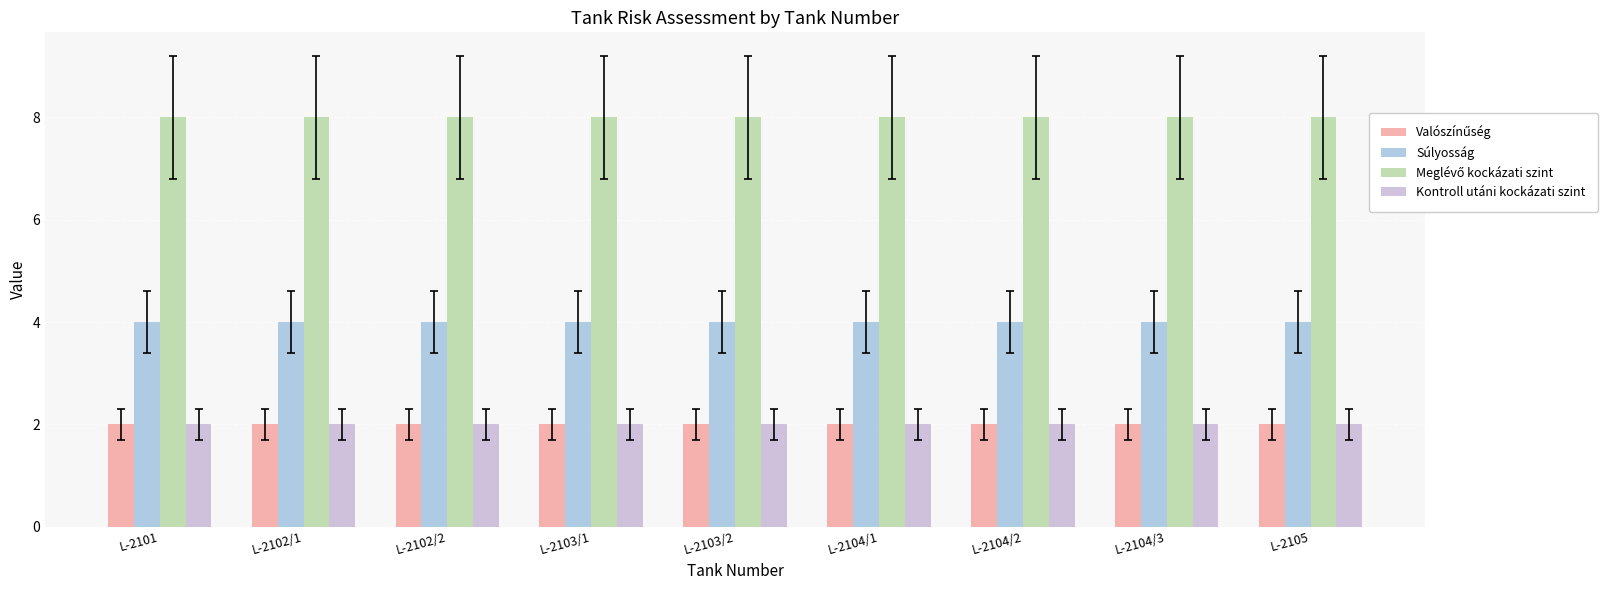

Is the value of Kontroll utáni kockázati szint at L-2101 greater than the value of Súlyosság at L-2102/2?

No